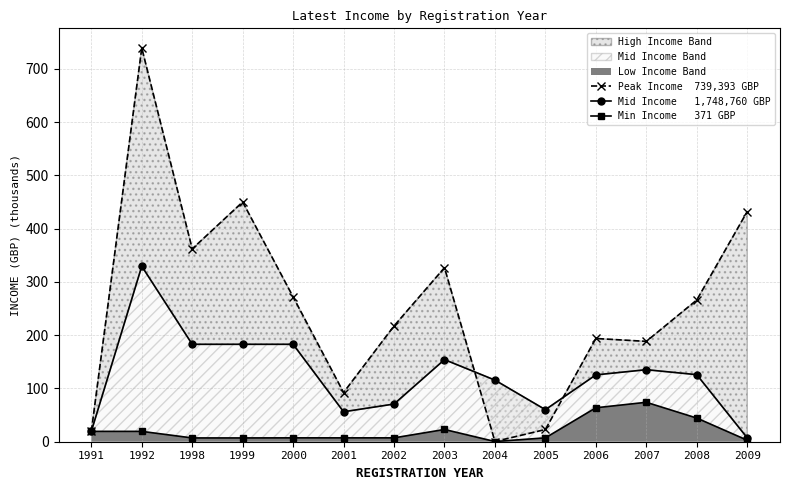

Which label corresponds to the smallest value in the chart?

2004